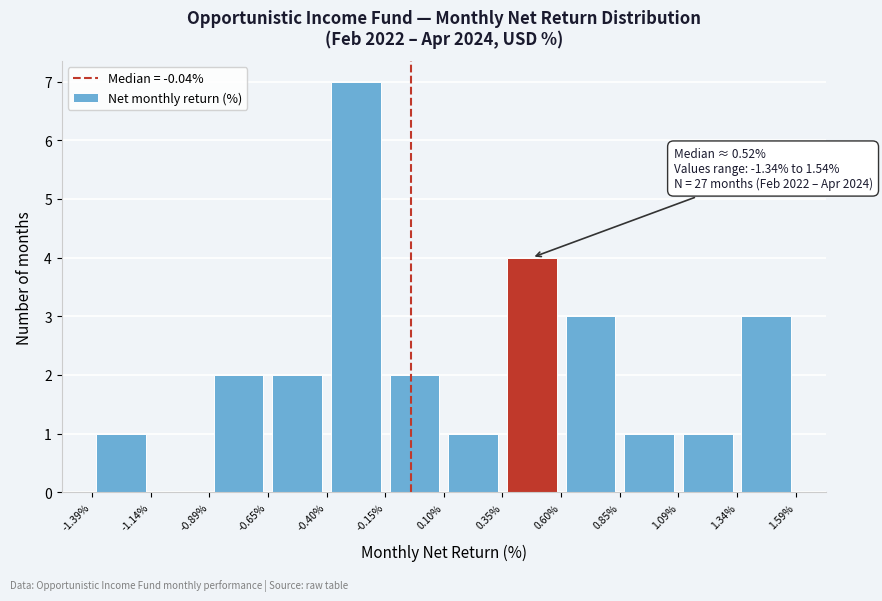

Which range on the x-axis has the tallest bar?

-0.40% to -0.15%